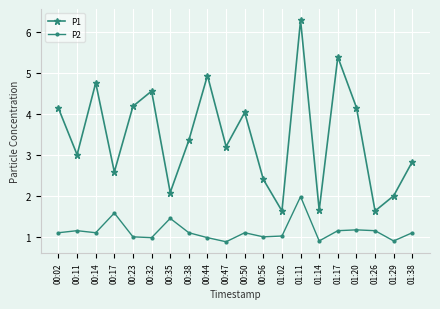

Between 00:02 and 01:14, which series saw the biggest shift?

P1